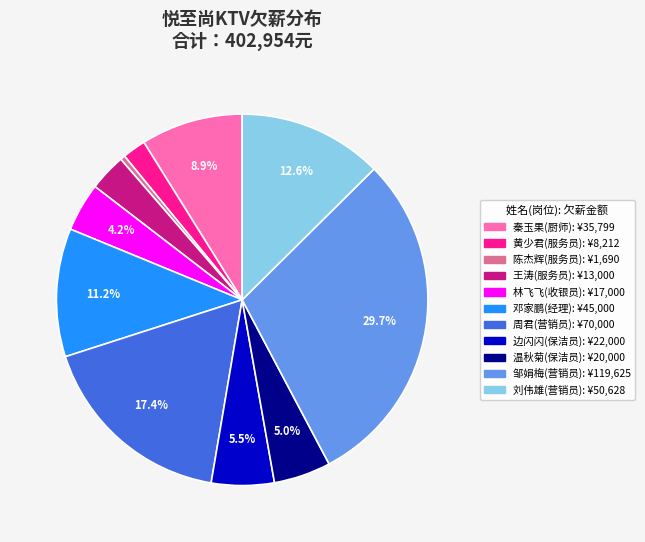

Which category has the smallest portion of the pie?

陈杰辉(服务员)